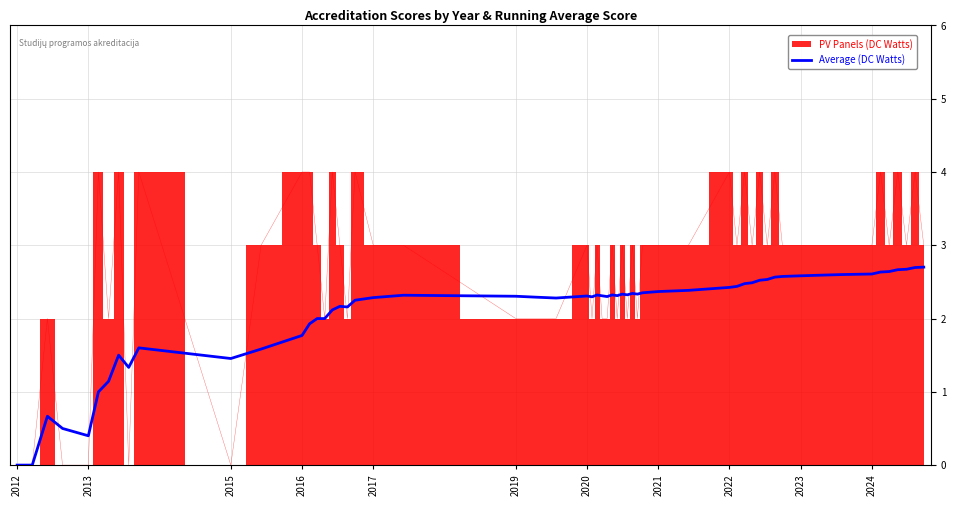

Is the value of Average (DC Watts) at 2021 greater than the value of PV Panels (DC Watts) at 2020?

No